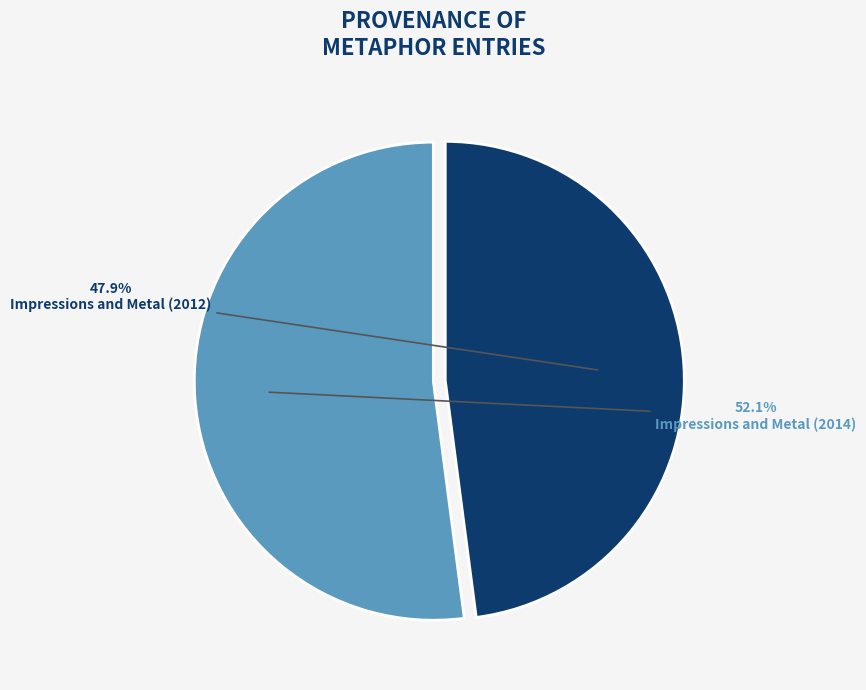

To the nearest percent, what is the difference between the Impressions and Metal (2012) and Impressions and Metal (2014) slice percentages?

4%